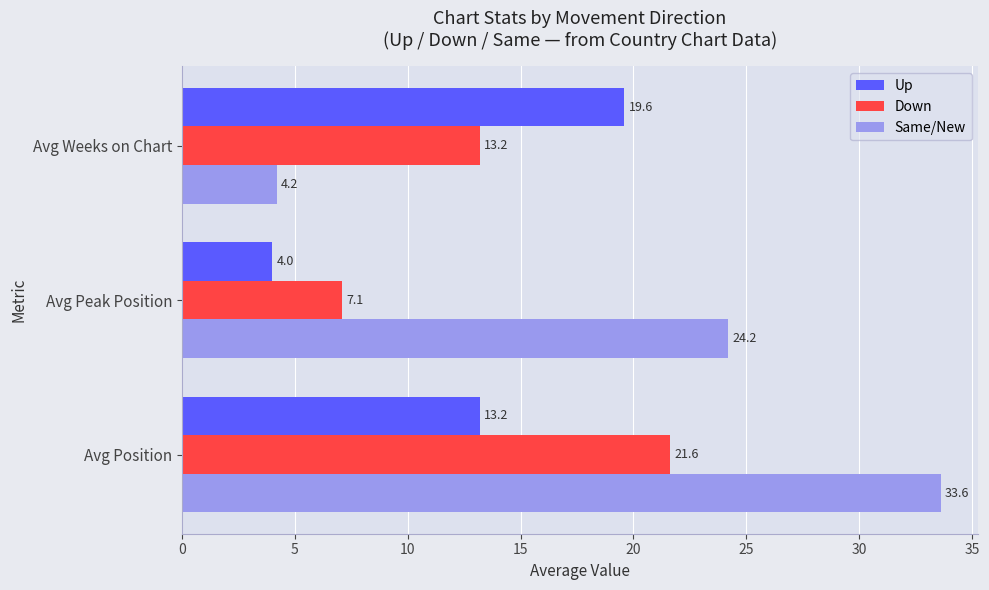

What is the total value across all series at Avg Peak Position?

35.3